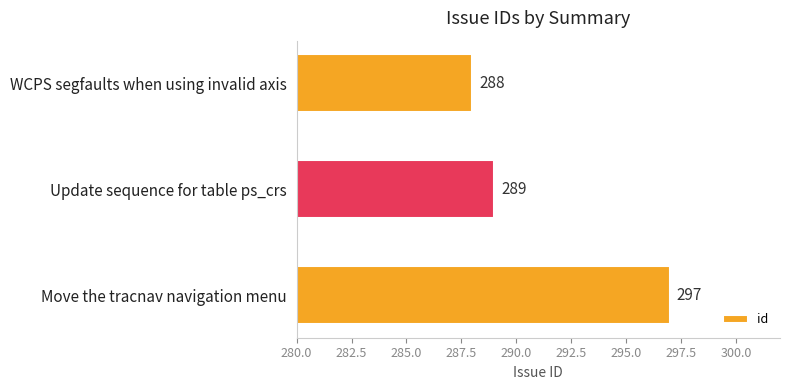

How many categories are shown in the chart?

3